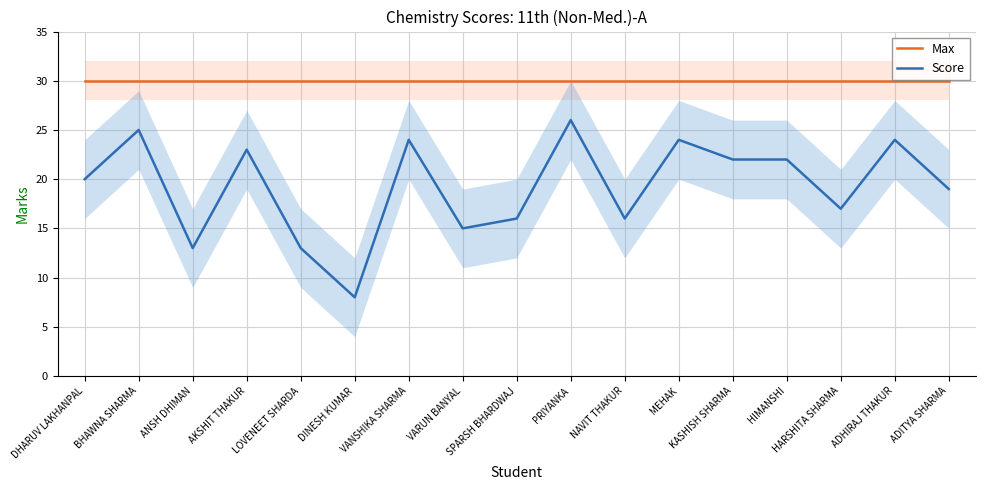

What are all the series names shown in the legend?

Max, Score